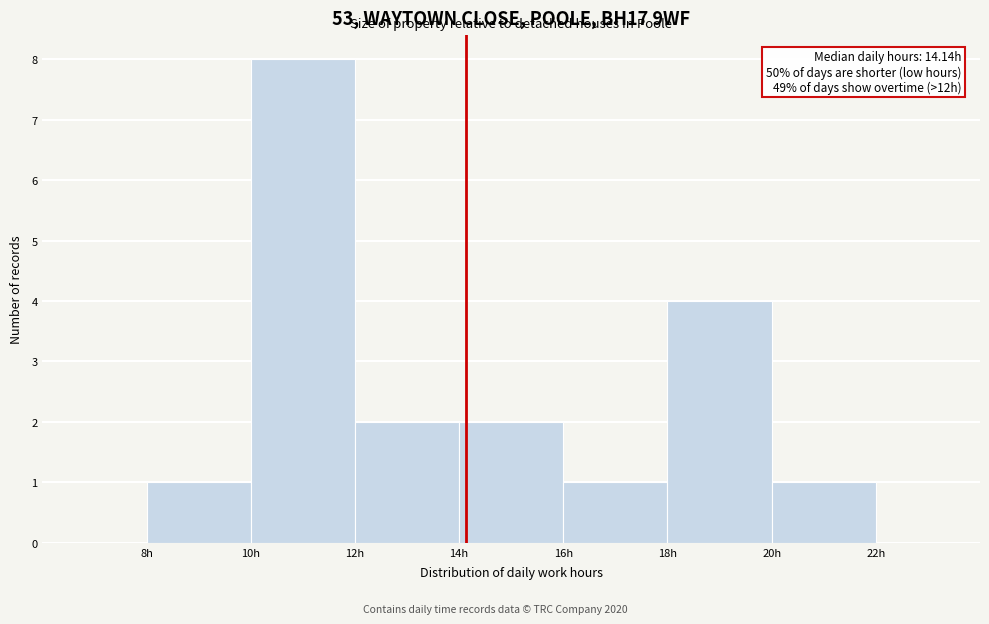

Over which range of the x-axis is the bar tallest?

10 to 12